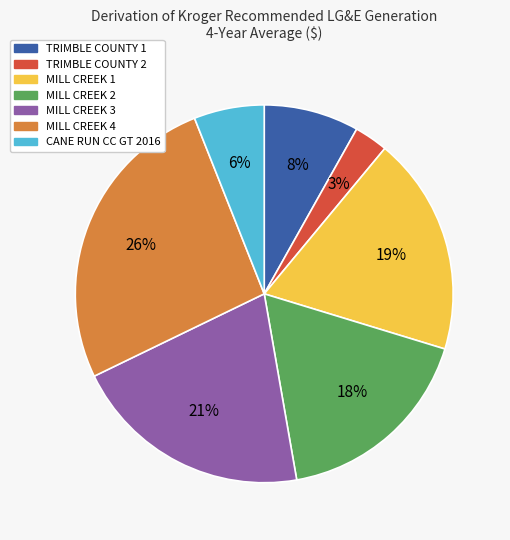

Does CANE RUN CC GT 2016 represent more than half of the total?

No